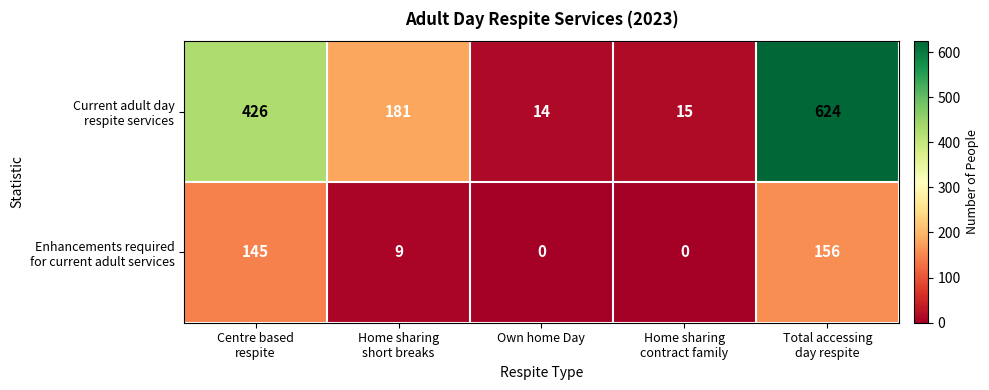

What is the difference between the highest and lowest values at Own home Day?

14